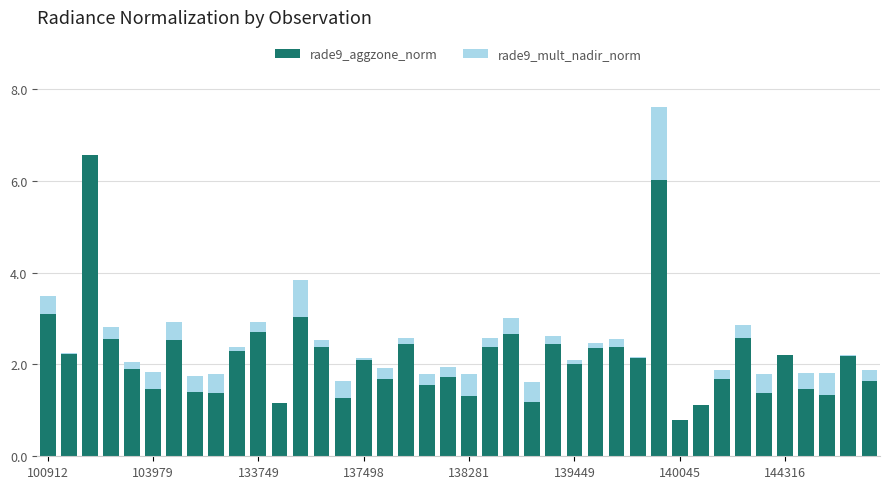

Between 21 and 18, which is larger?

21